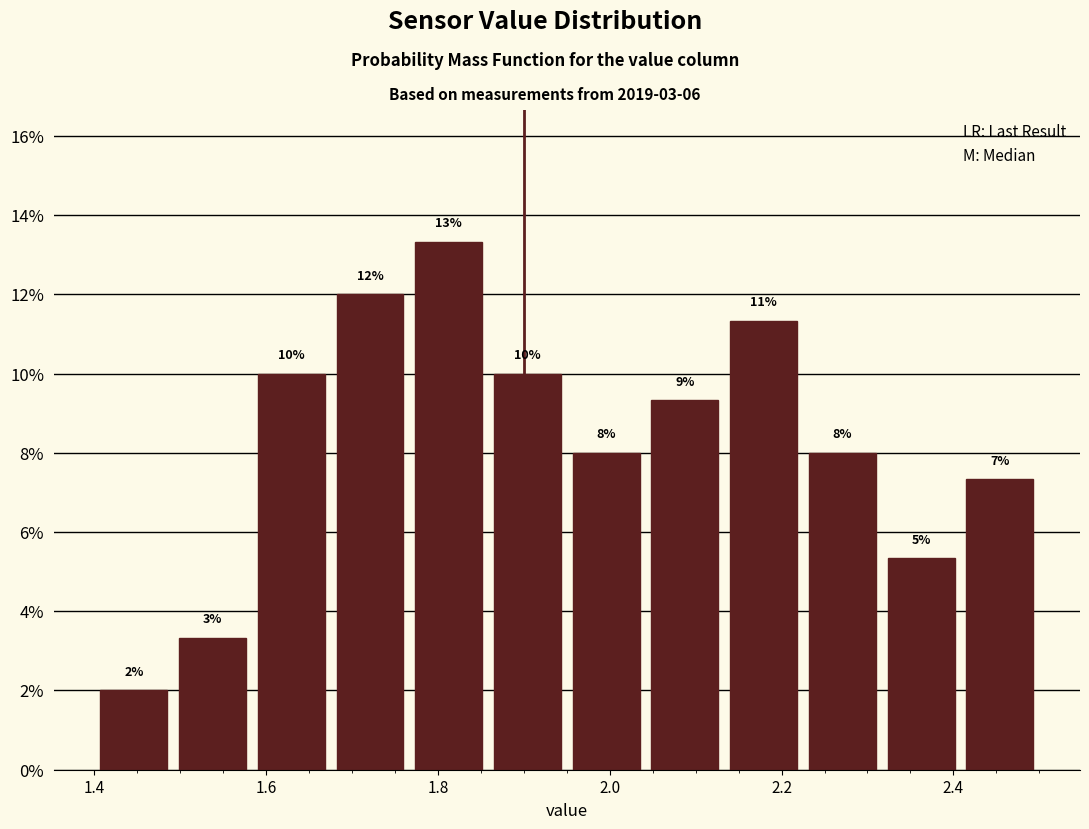

Over which range of the x-axis is the bar tallest?

1.76 to 1.86